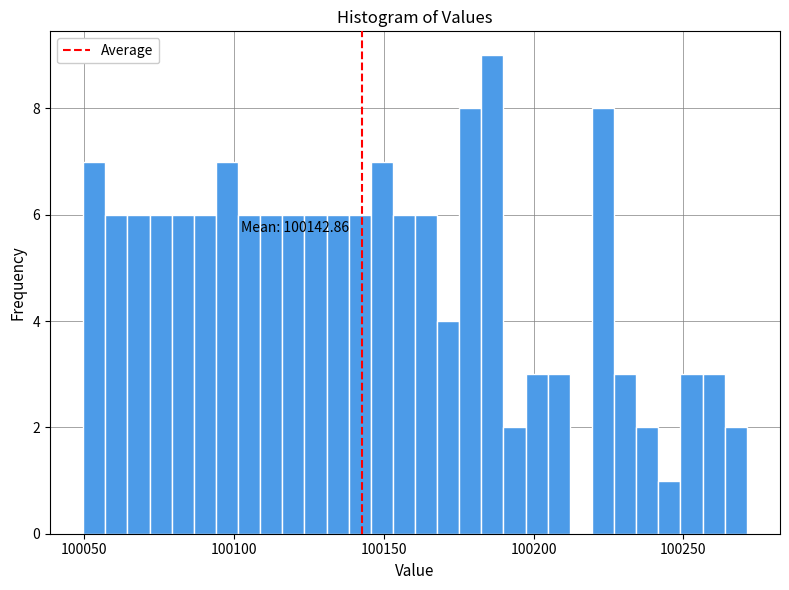

Read against the x-axis, roughly where is the centre of the tallest bar?

100185